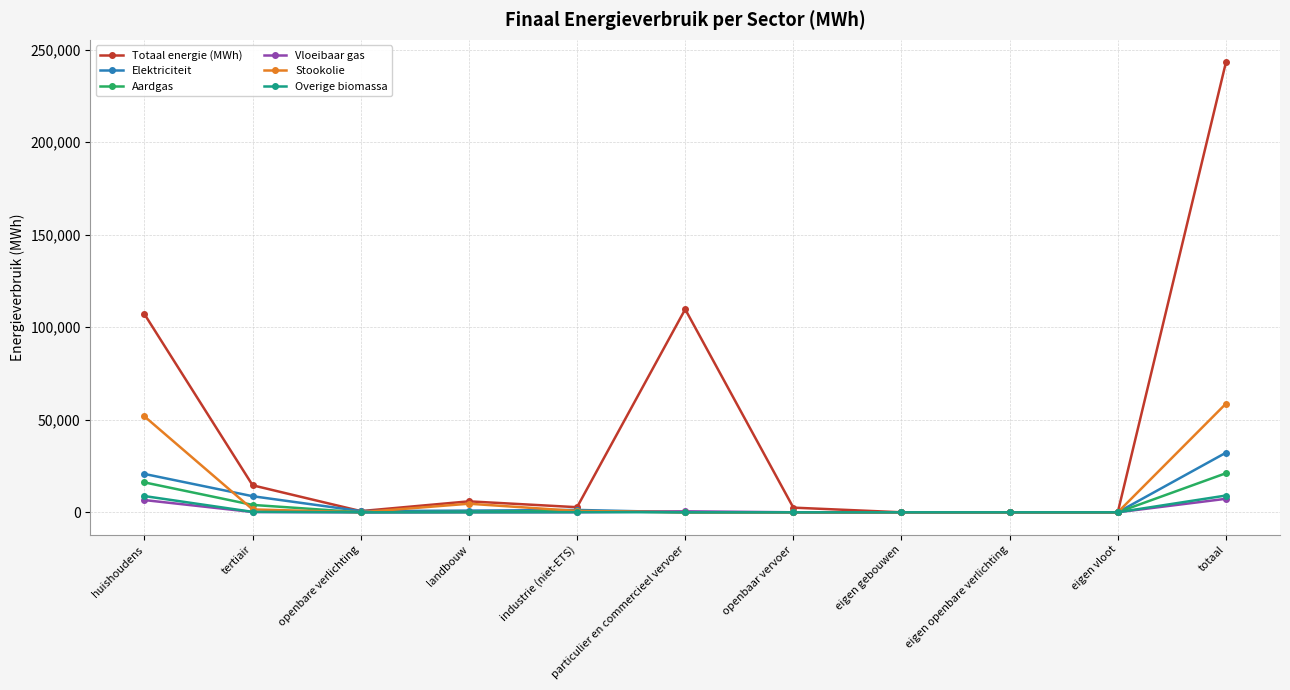

What position from the right is landbouw?

8